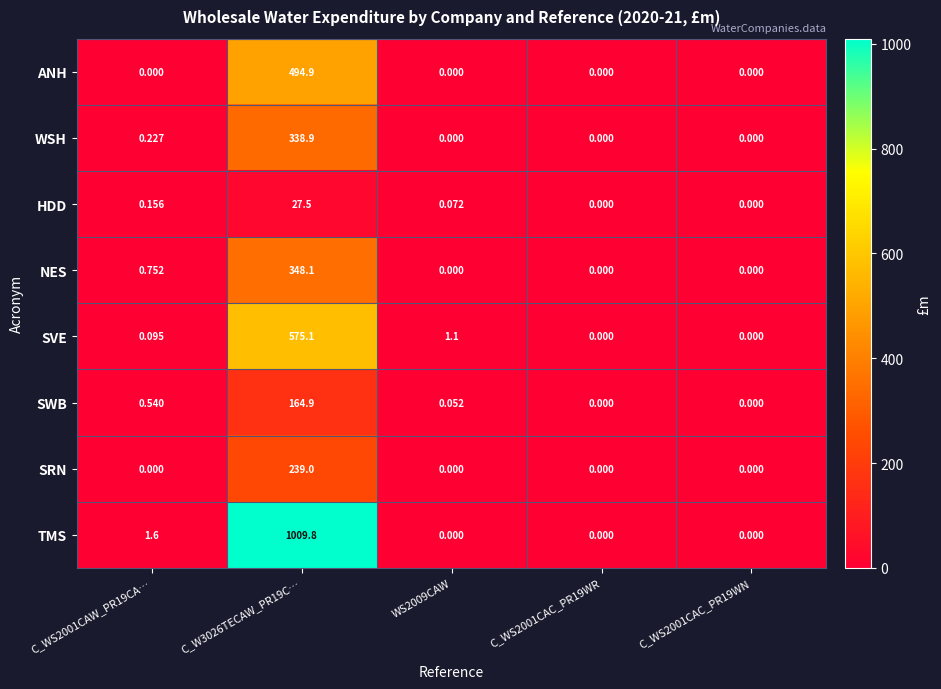

Which series has the widest spread of values?

TMS